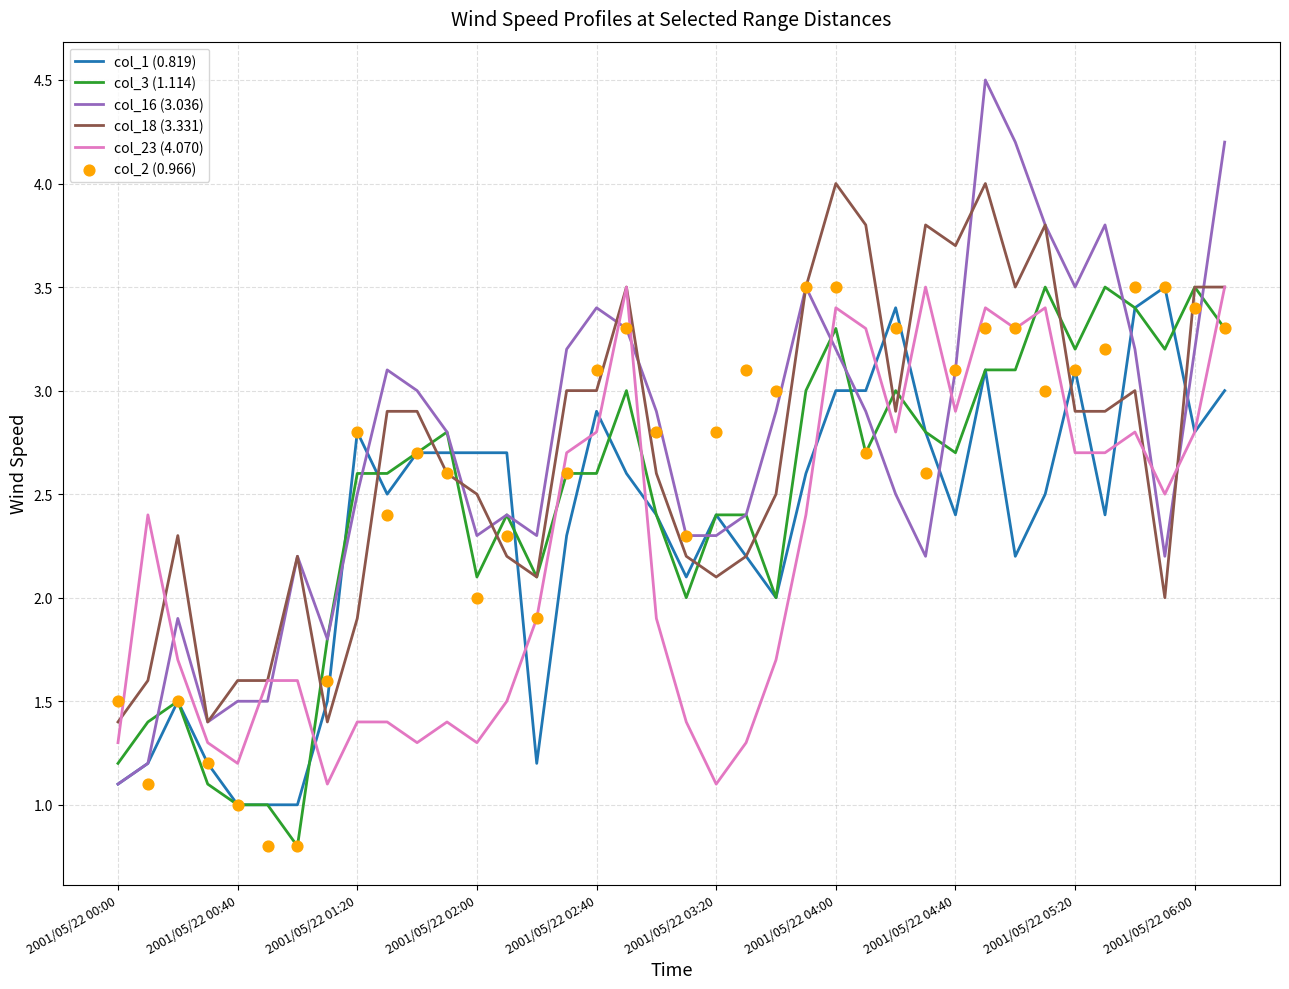

Which series has the largest Y range (max minus min)?

col_16 (3.036)